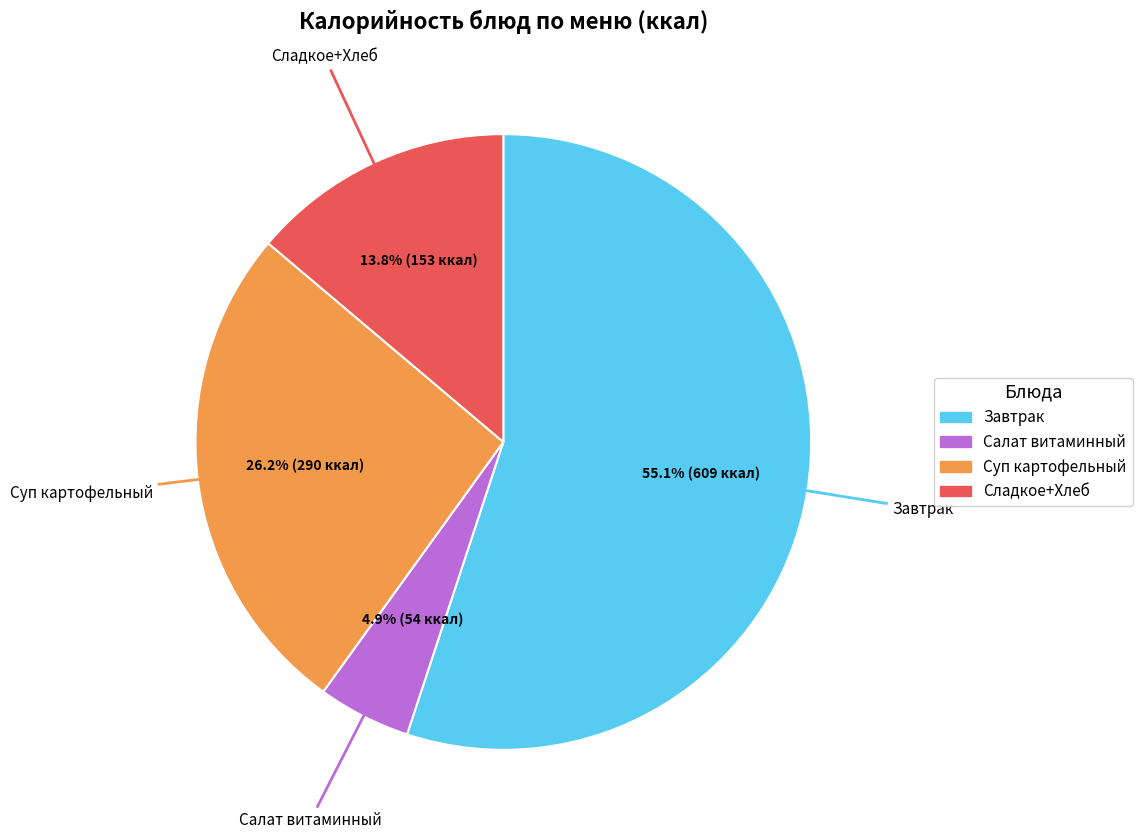

Is there any slice that represents more than half of the pie?

Yes